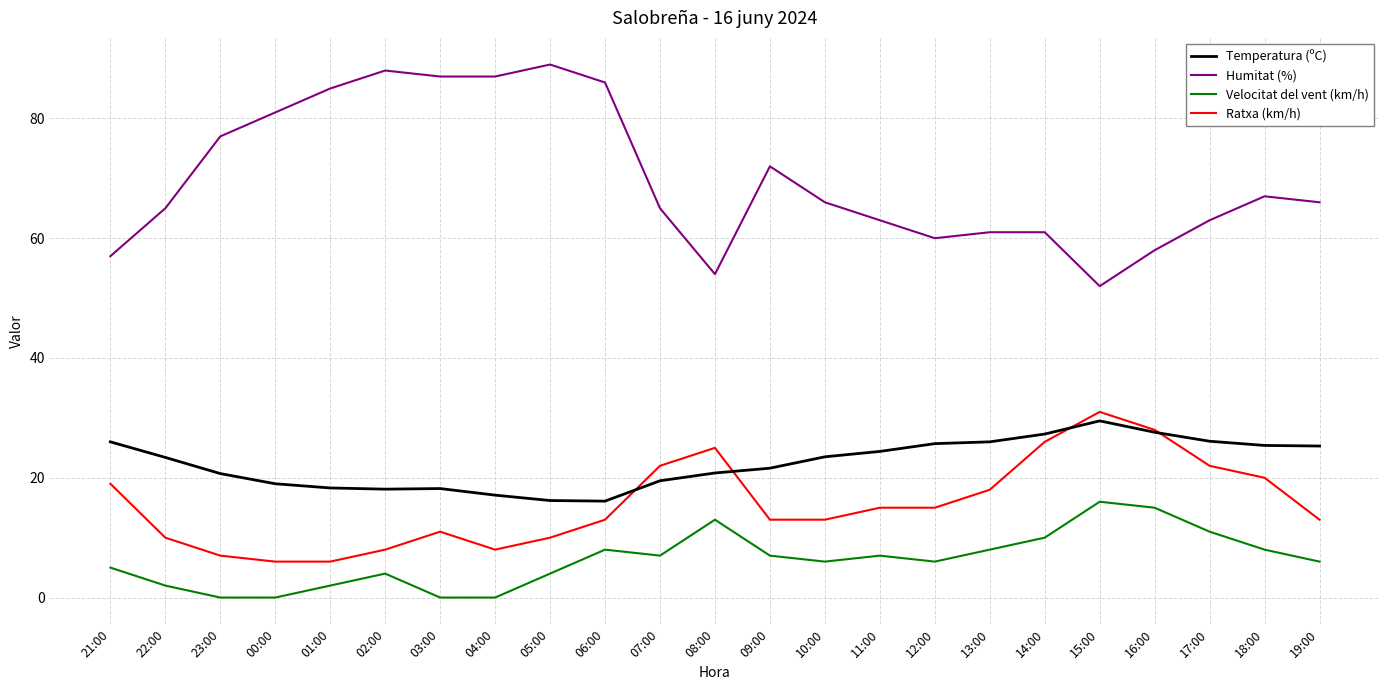

True or false: Ratxa (km/h) and Velocitat del vent (km/h) intersect in this chart.

False